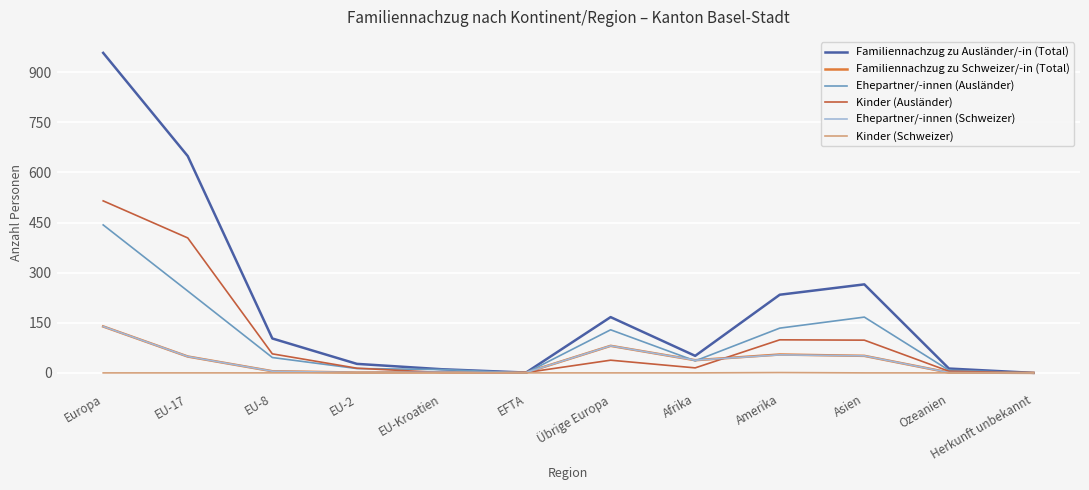

The value of Kinder (Ausländer) at Amerika is 99. True or false?

True